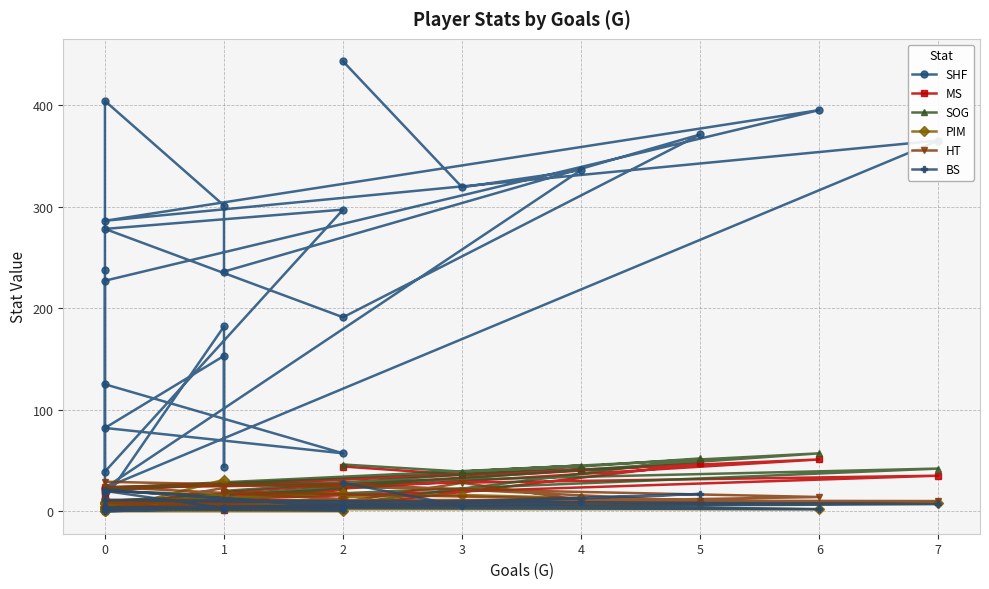

What is the difference between the HT values at 2 and 1?

26